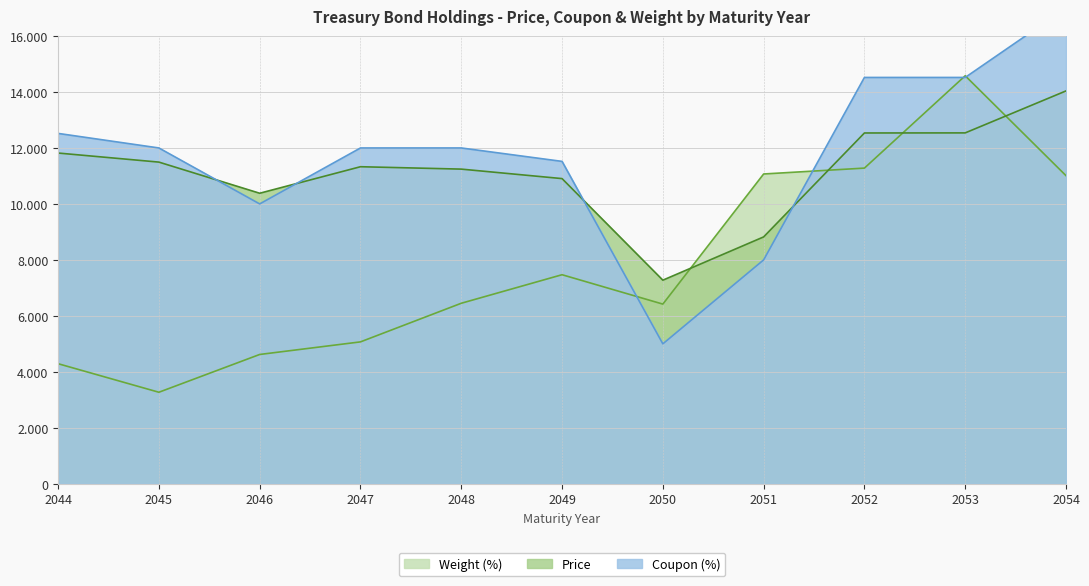

What is the value of the Coupon (%) point at the 9th from the left?

14520.0